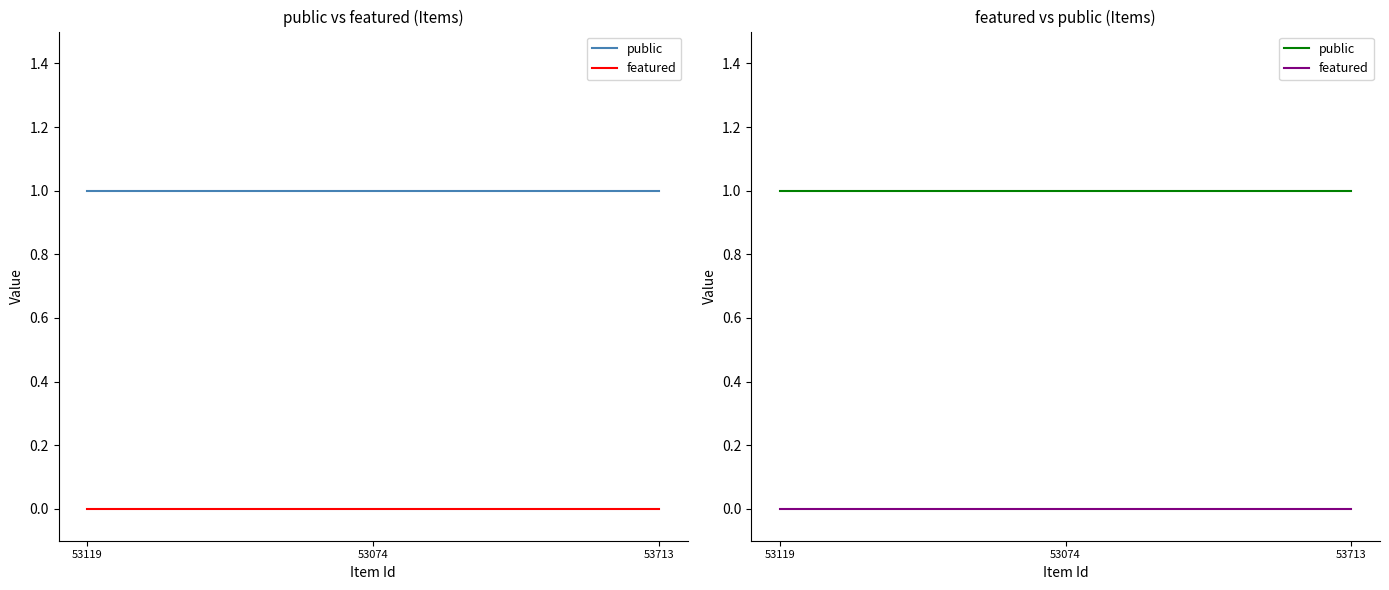

How many lines are shown in the chart?

2